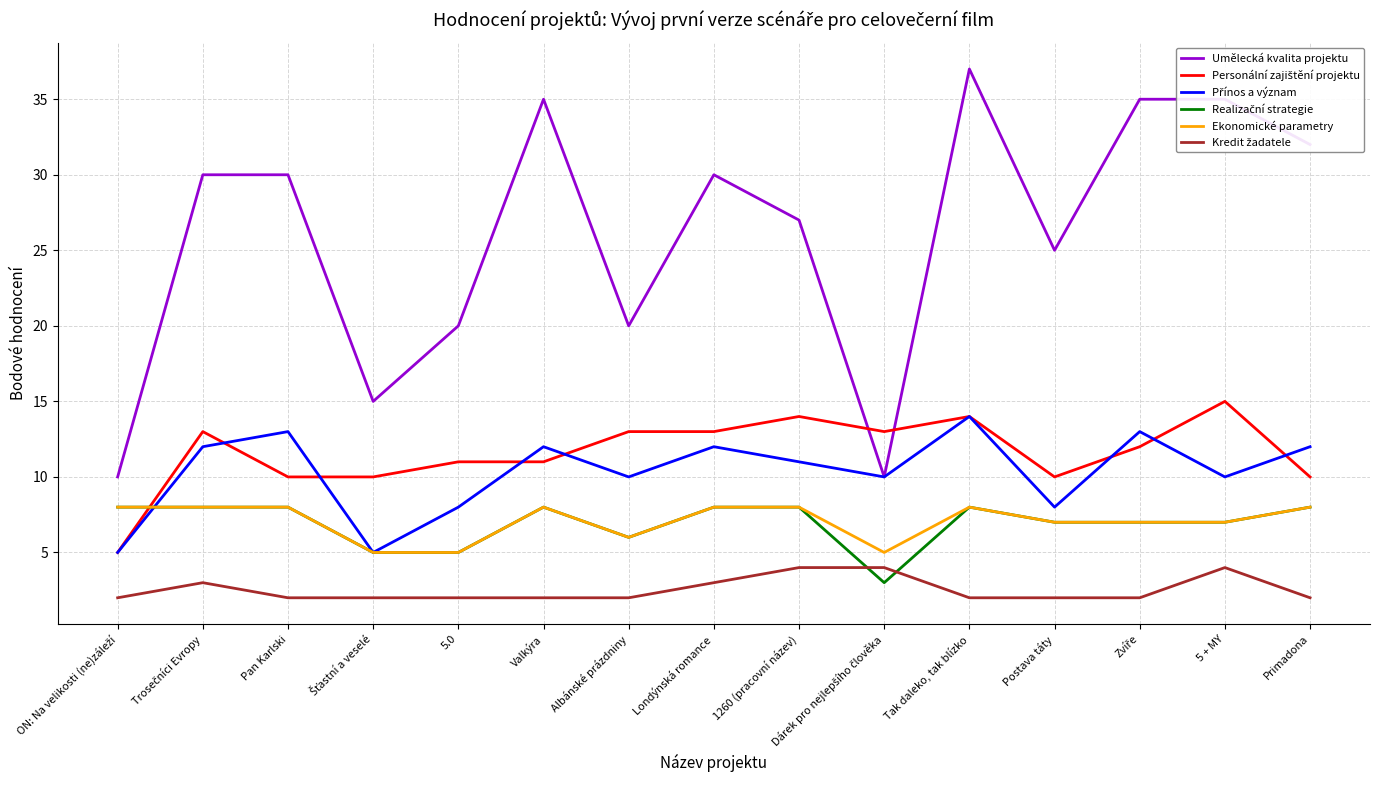

True or false: Umělecká kvalita projektu has a value of 16 at Valkýra.

False